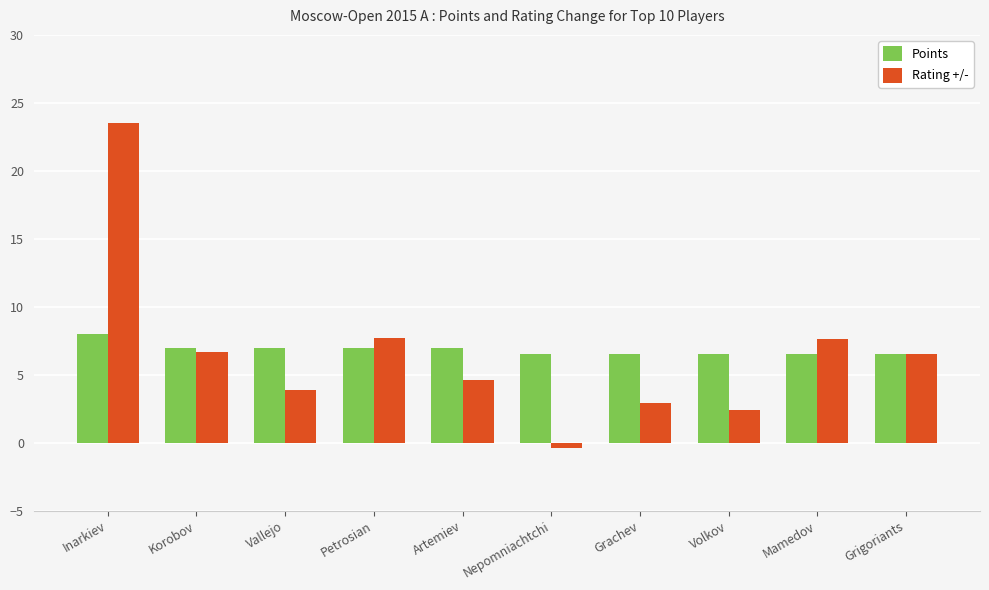

What is the value of the Rating +/- bar at the 4th from the left?

7.7